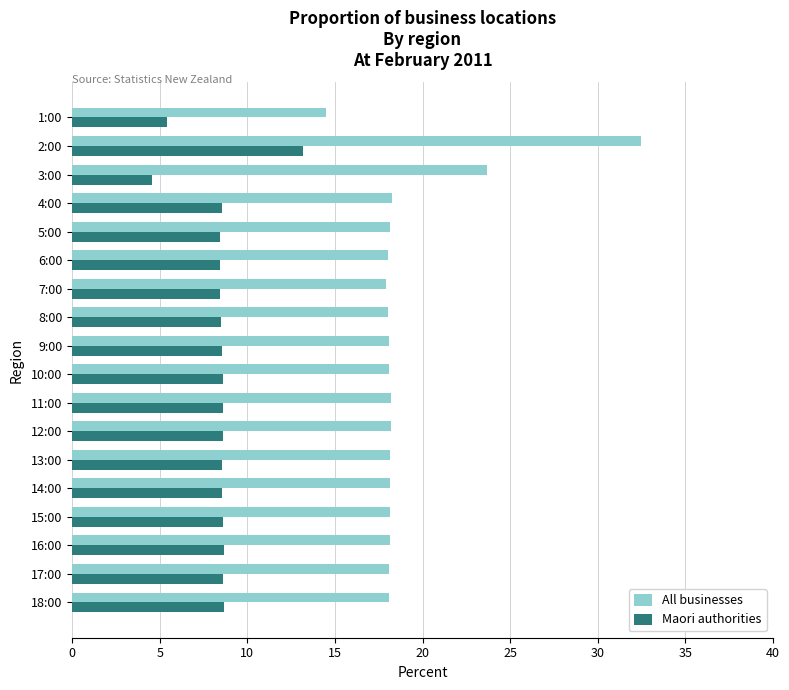

True or false: Maori authorities has a value of 8.6 at 12:00.

True